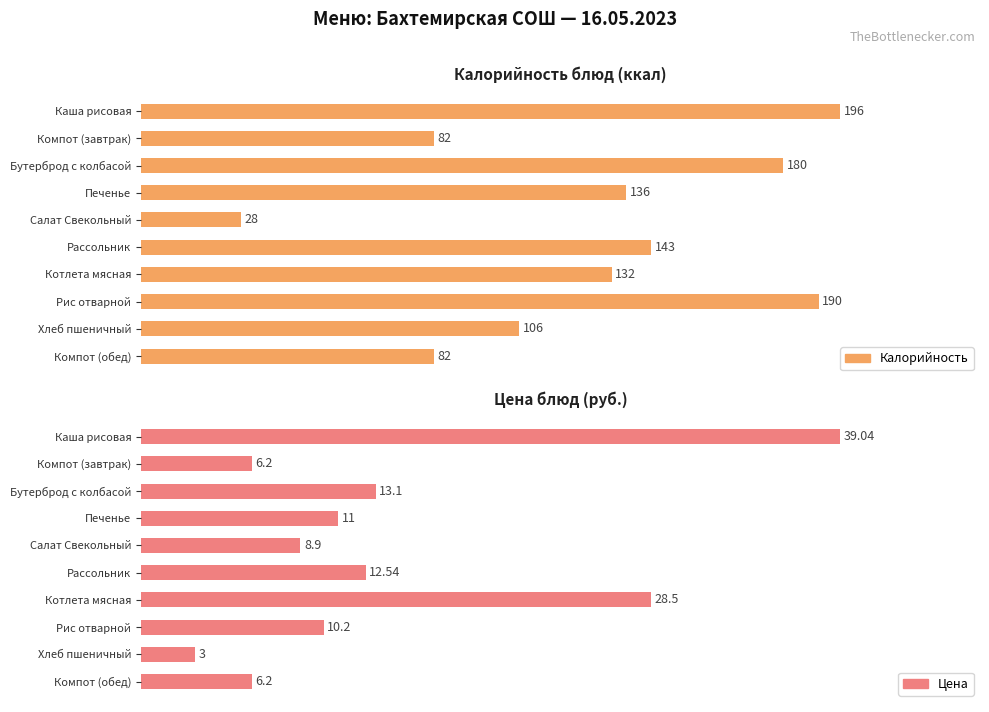

How many bars are there in total?

20